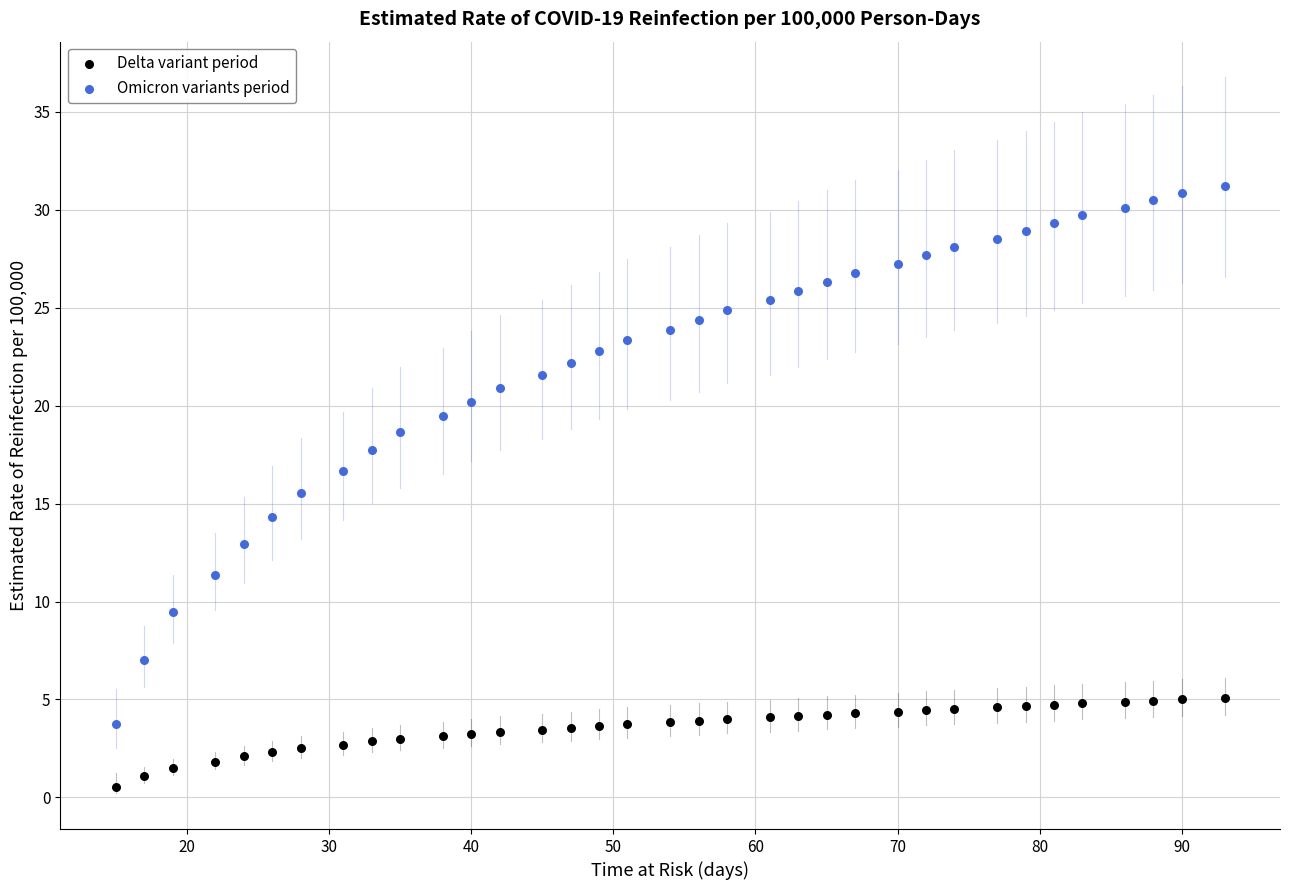

Across all data points, what is the range of Y values (max minus min)?

30.7